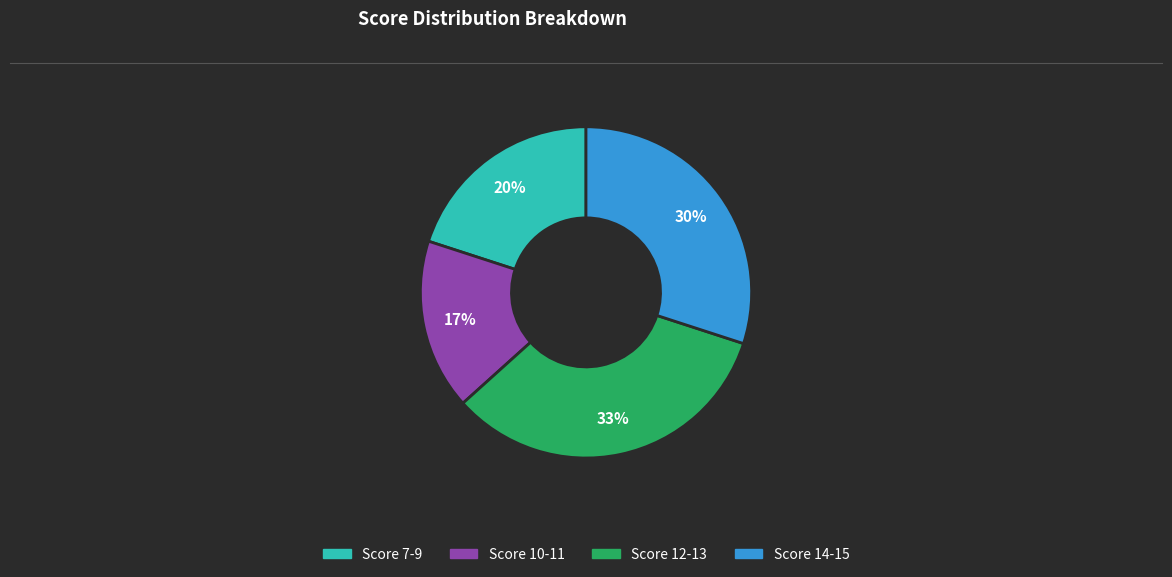

To the nearest percent, what is the average slice percentage?

25%